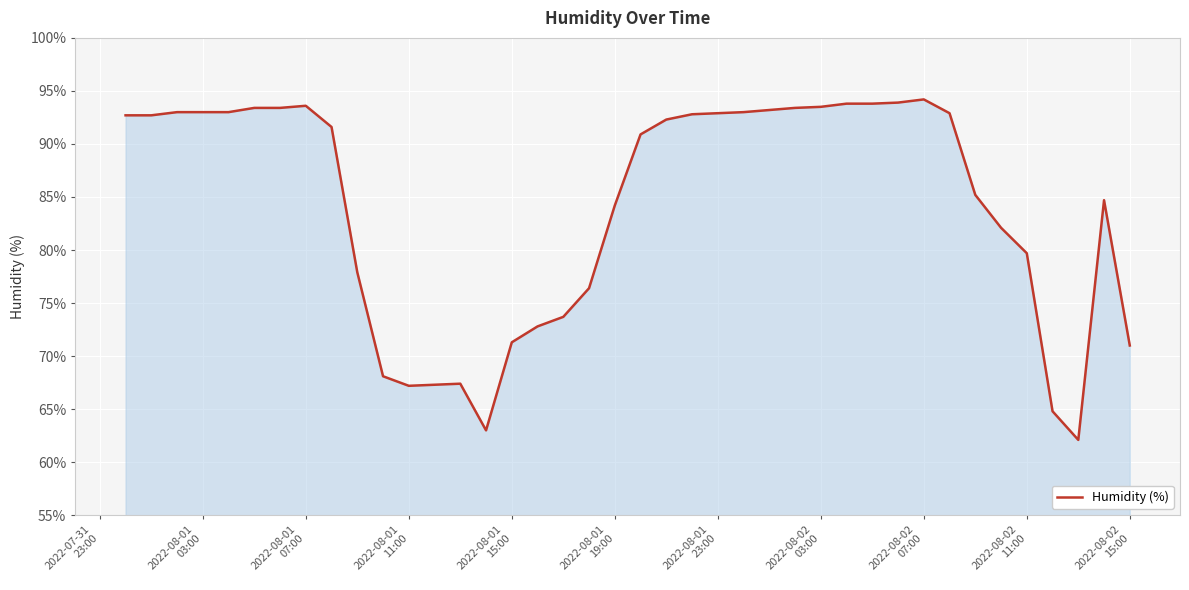

What is the smallest value displayed?

62.1